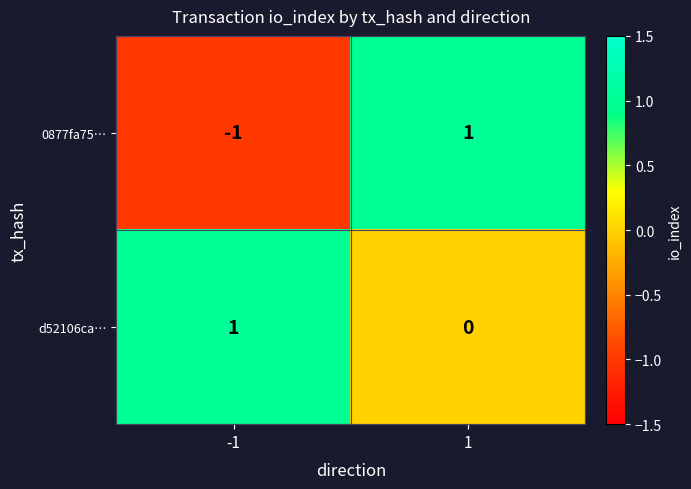

The value of 0877fa75… at -1 is -1. True or false?

True